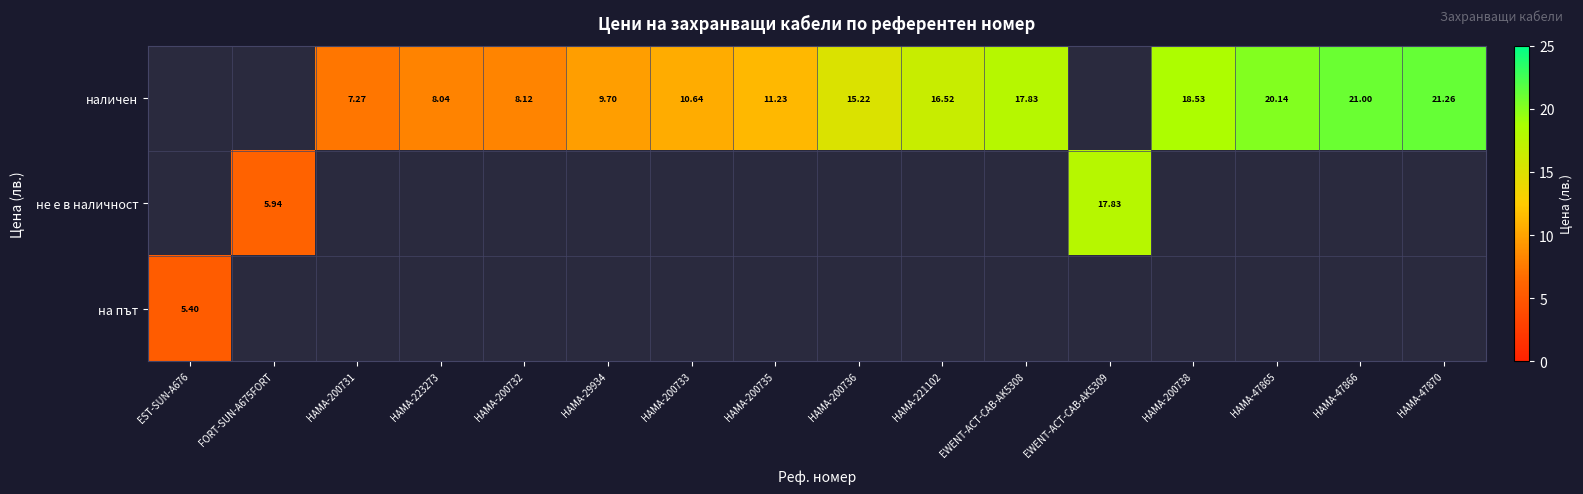

Which label corresponds to the largest value in the chart?

HAMA-47870